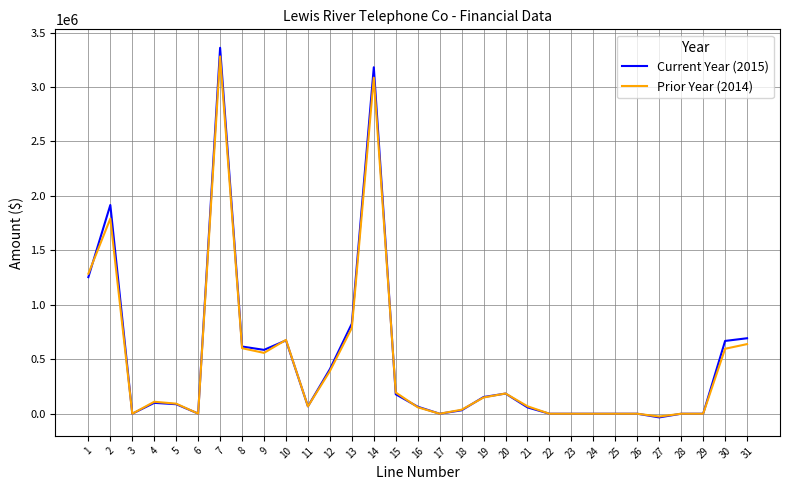

What is the maximum value for Current Year (2015)?

3360102.0